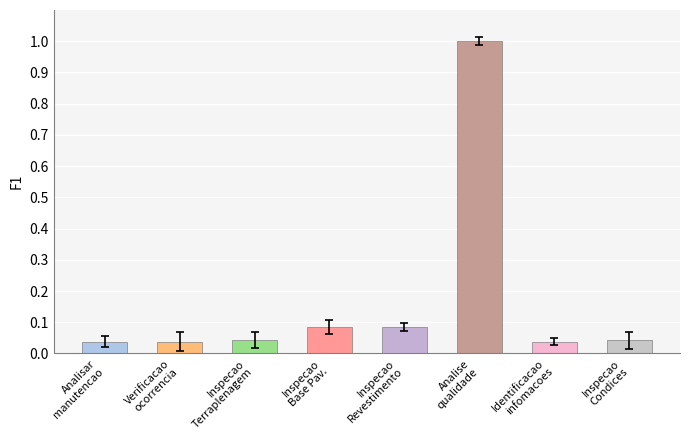

What is the maximum value shown in the chart?

1.0